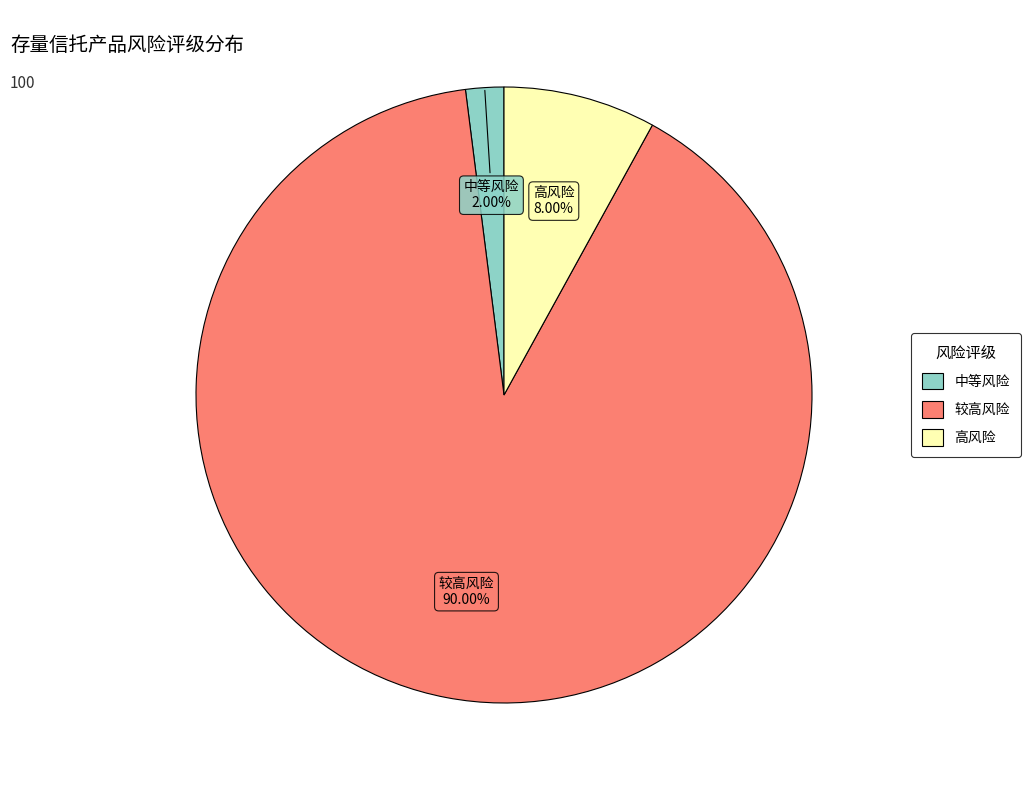

How many segments does this pie chart have?

3